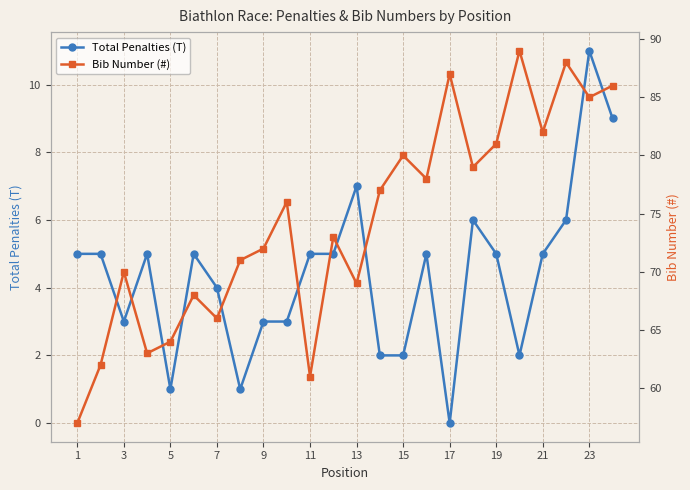

Which series has the largest range (max minus min)?

Bib Number (#)